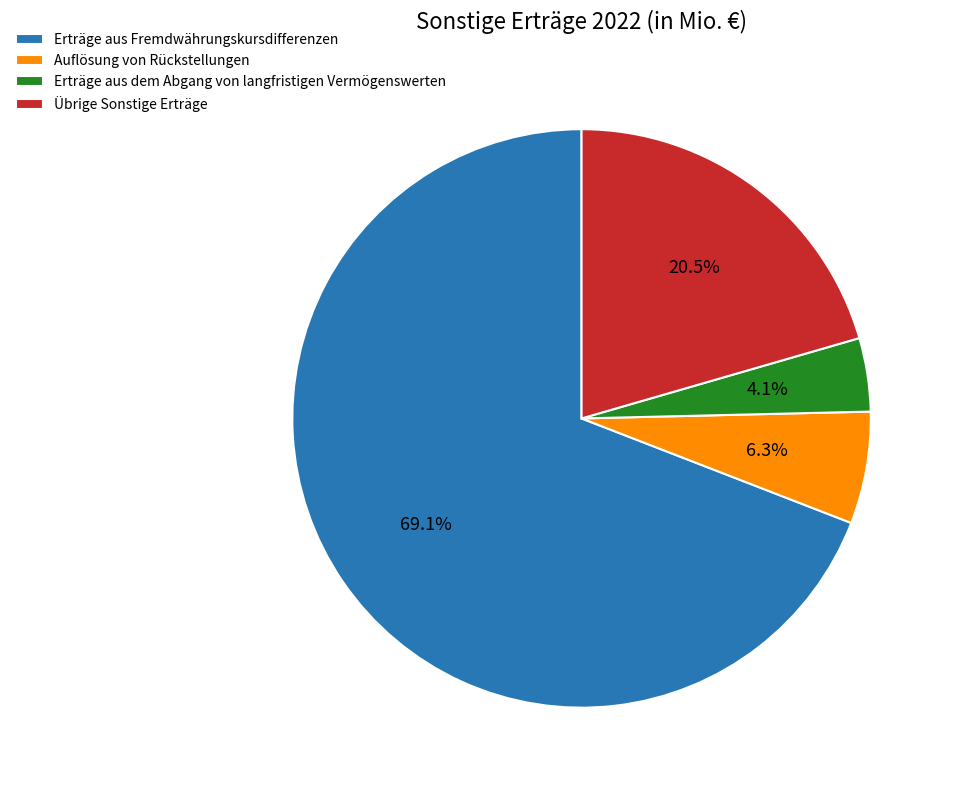

The Auflösung von Rückstellungen slice represents 20% of the pie. True or false?

False